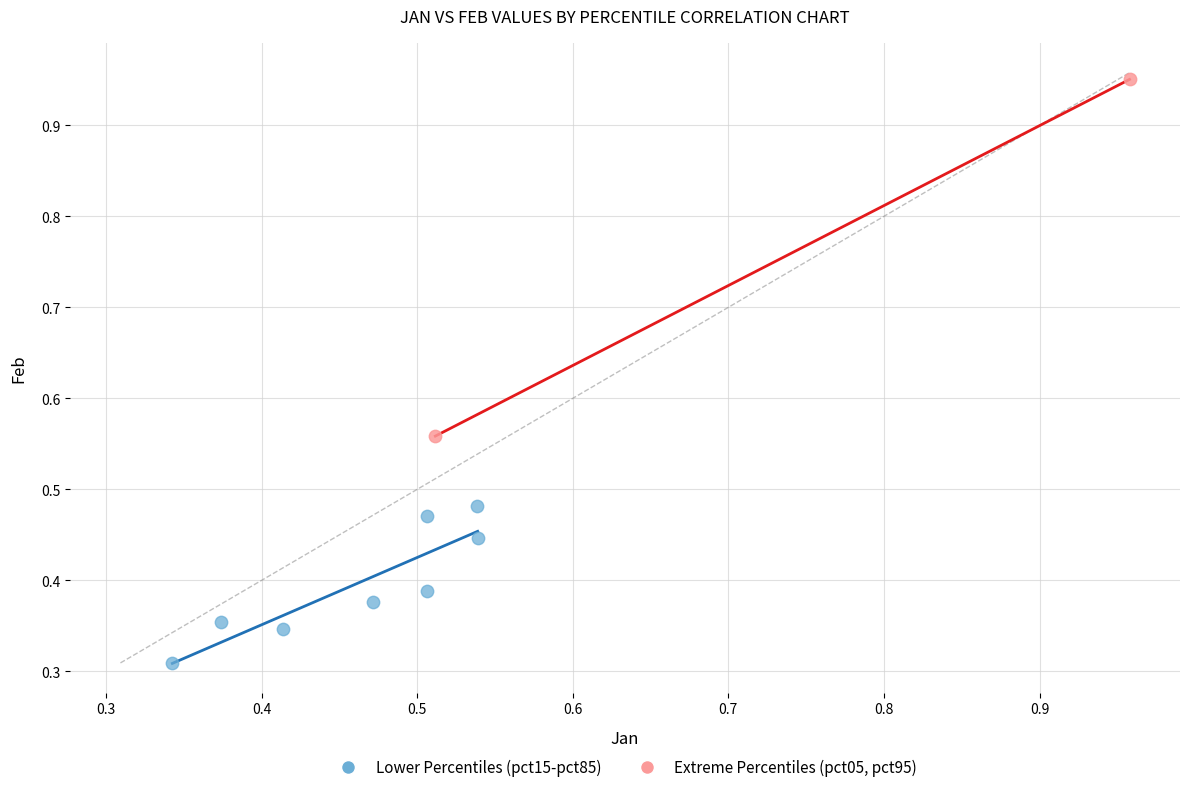

Which series reaches the maximum Y coordinate?

Extreme Percentiles (pct05, pct95)